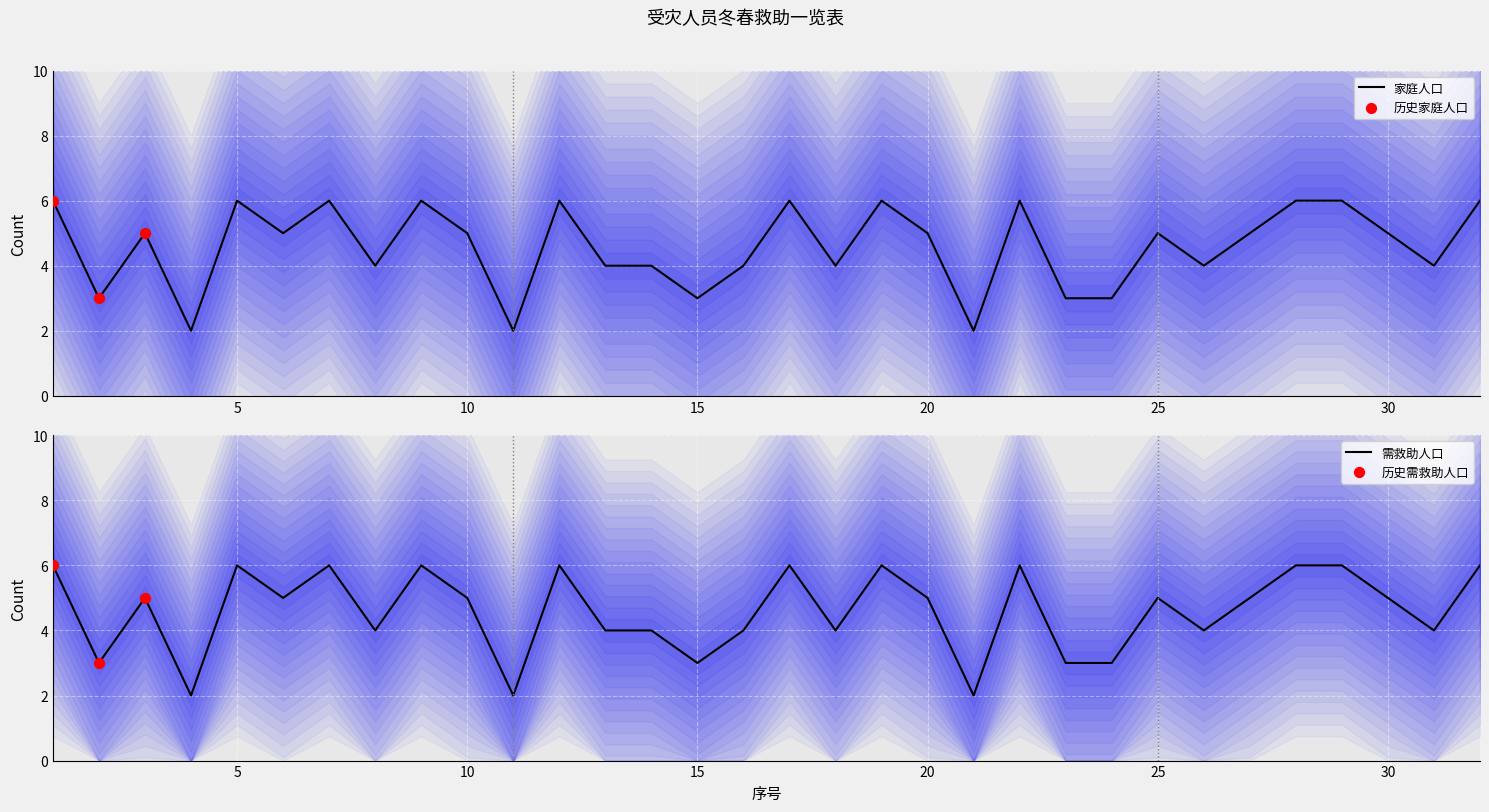

Which series reaches the minimum Y coordinate?

家庭人口